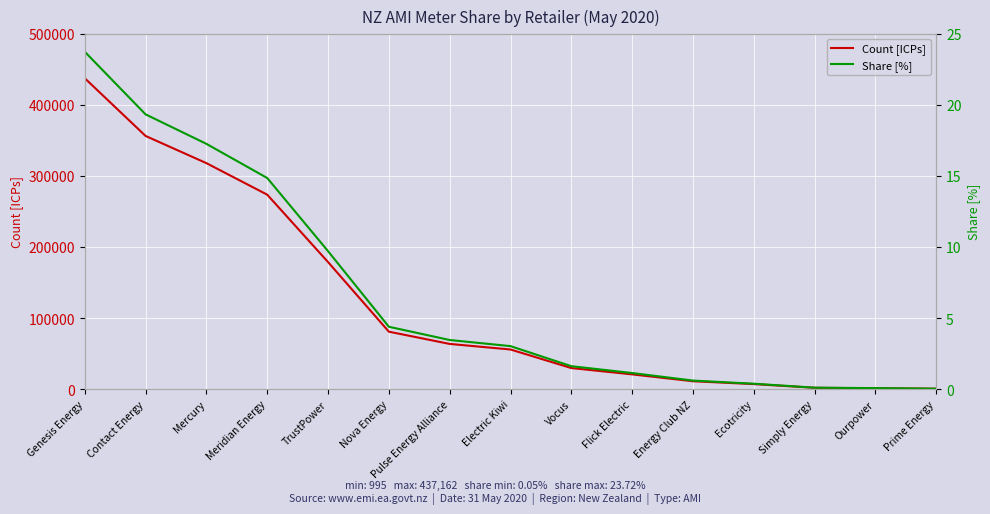

What is the difference between the Count [ICPs] values at Meridian Energy and Nova Energy?

192496